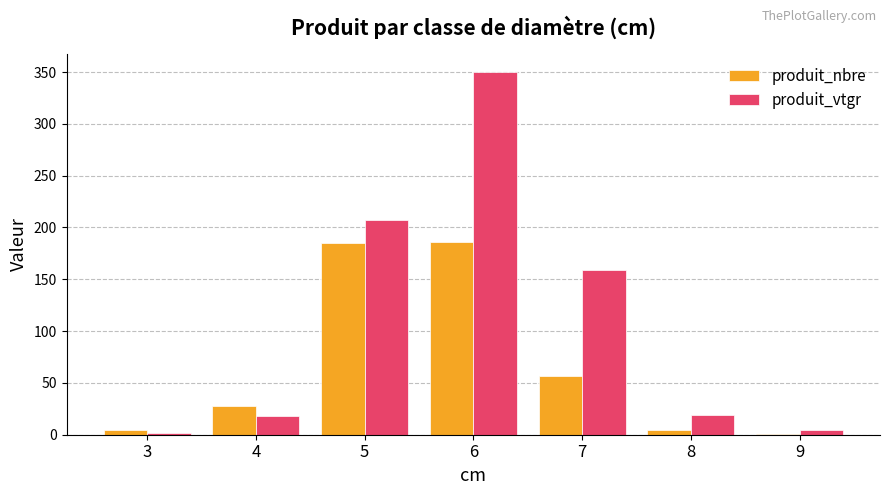

How many values in the produit_vtgr series exceed 18?

4